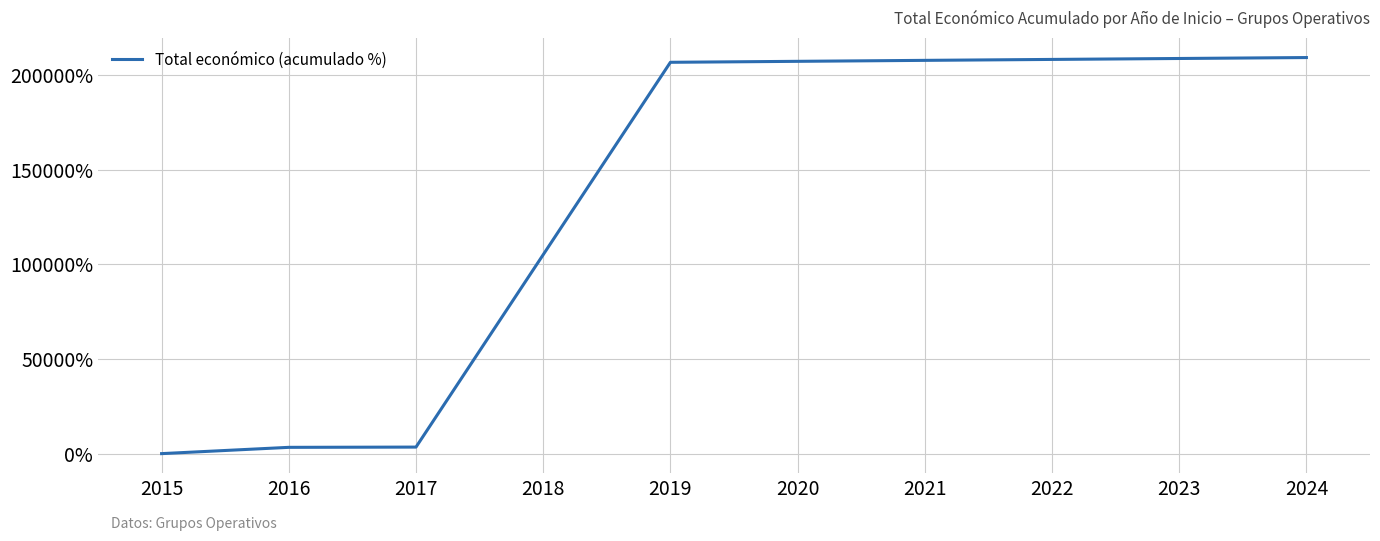

What is the change in value from 2015 to 2024?

+209160.4